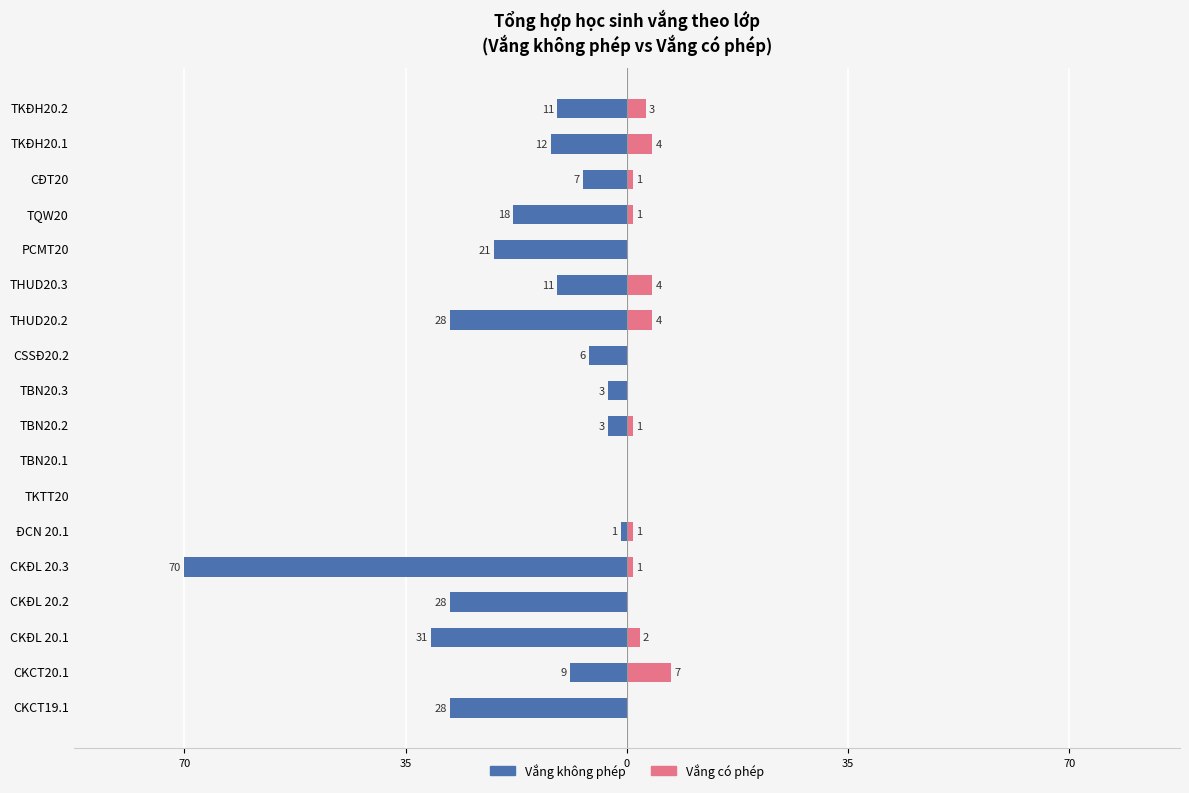

Reading left to right, what are all the values shown in this chart?

Vắng không phép: -28	-9	-31	-28	-70	-1	0	0	-3	-3	-6	-28	-11	-21	-18	-7	-12	-11
Vắng có phép: 0	7	2	0	1	1	0	0	1	0	0	4	4	0	1	1	4	3